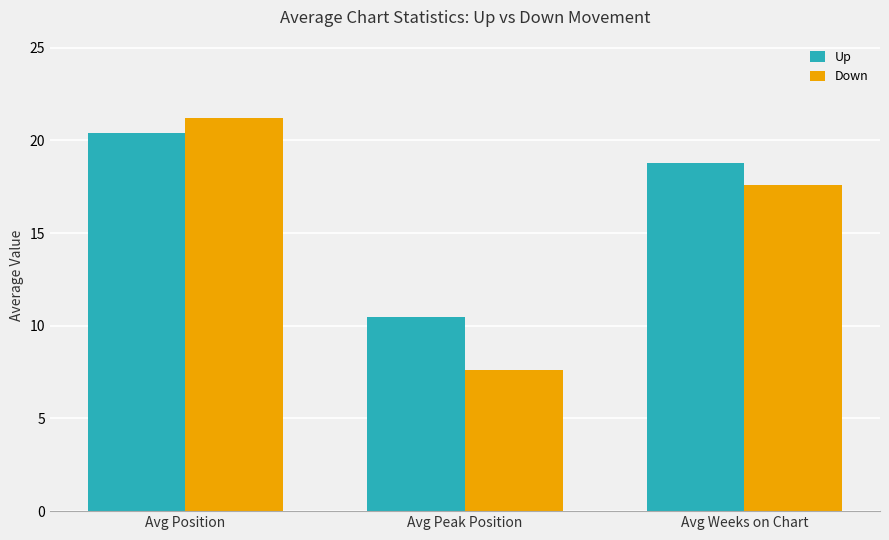

At which label does Up first exceed 18?

Avg Position